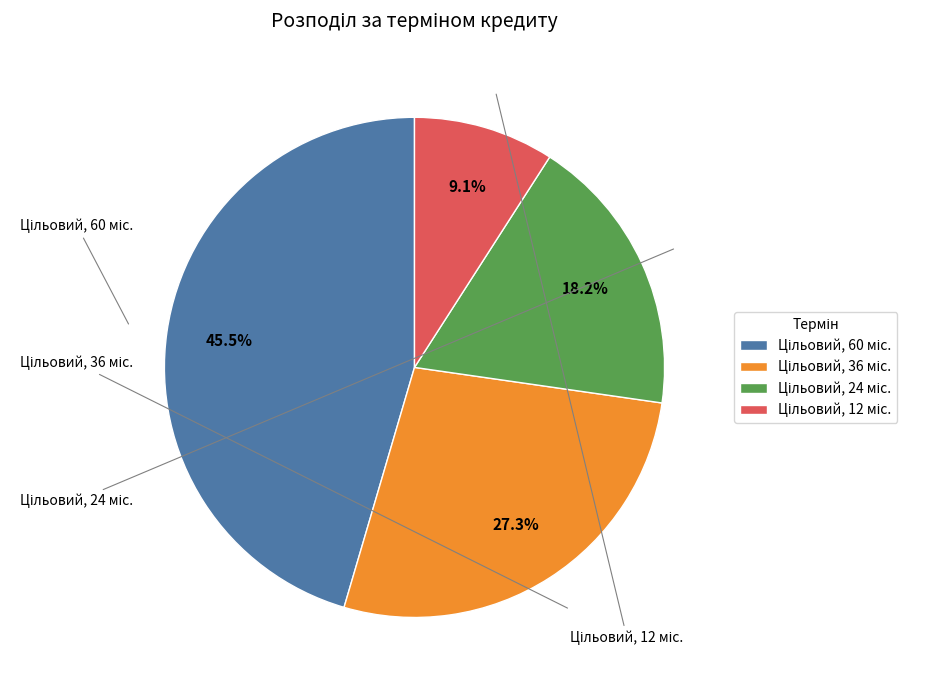

Is there a majority slice in this chart?

No